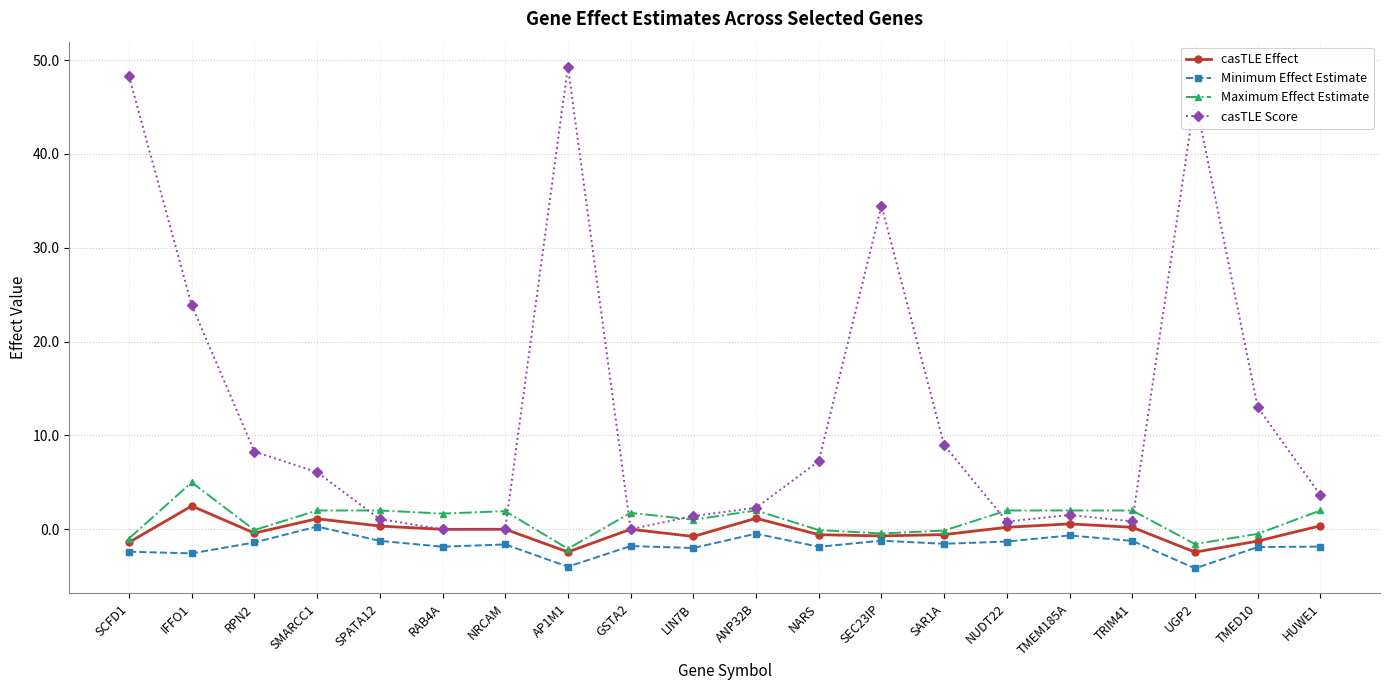

Which series has the largest range (max minus min)?

casTLE Score